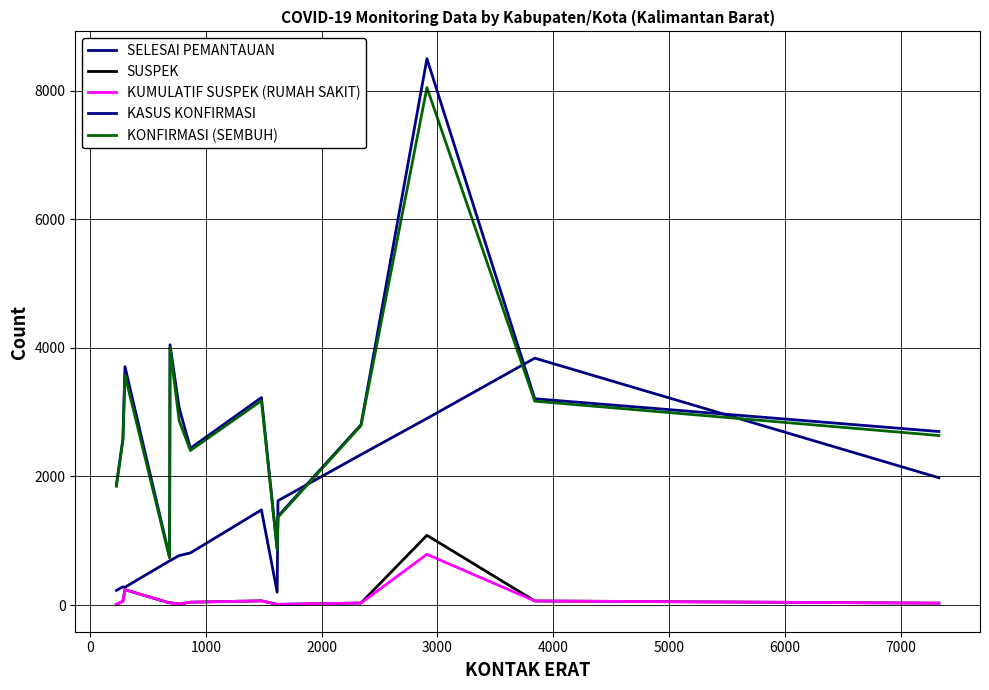

Which series has the widest spread of values?

KASUS KONFIRMASI